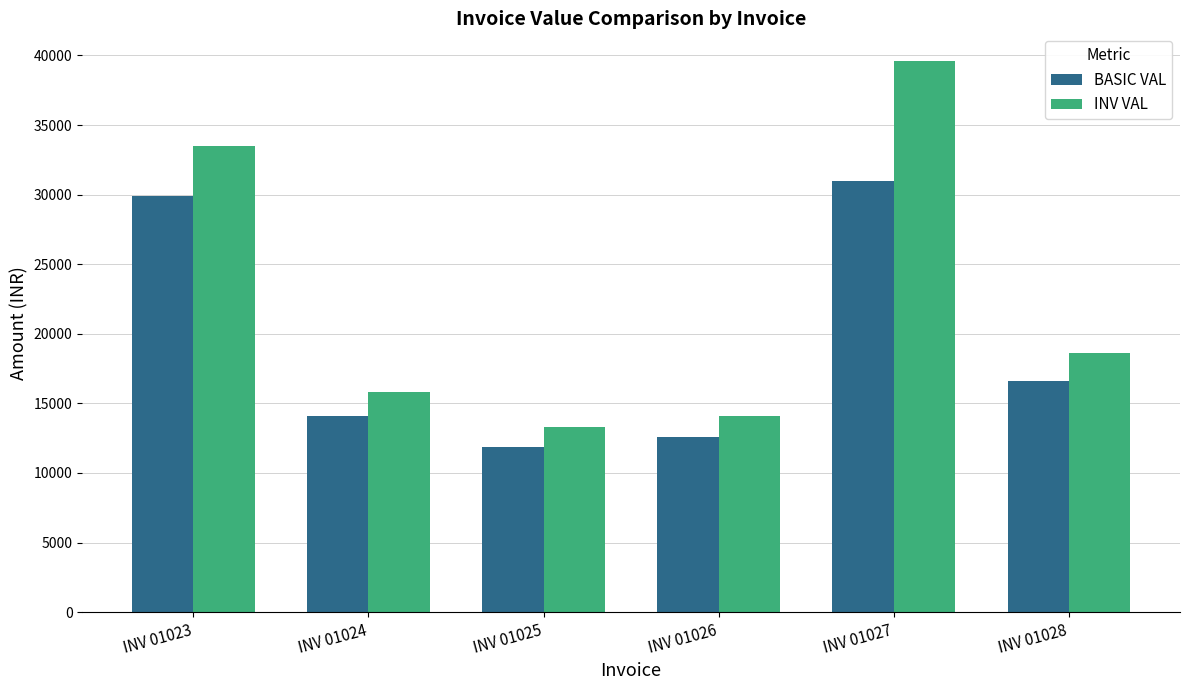

List the series in order of their peak value, highest first.

INV VAL, BASIC VAL